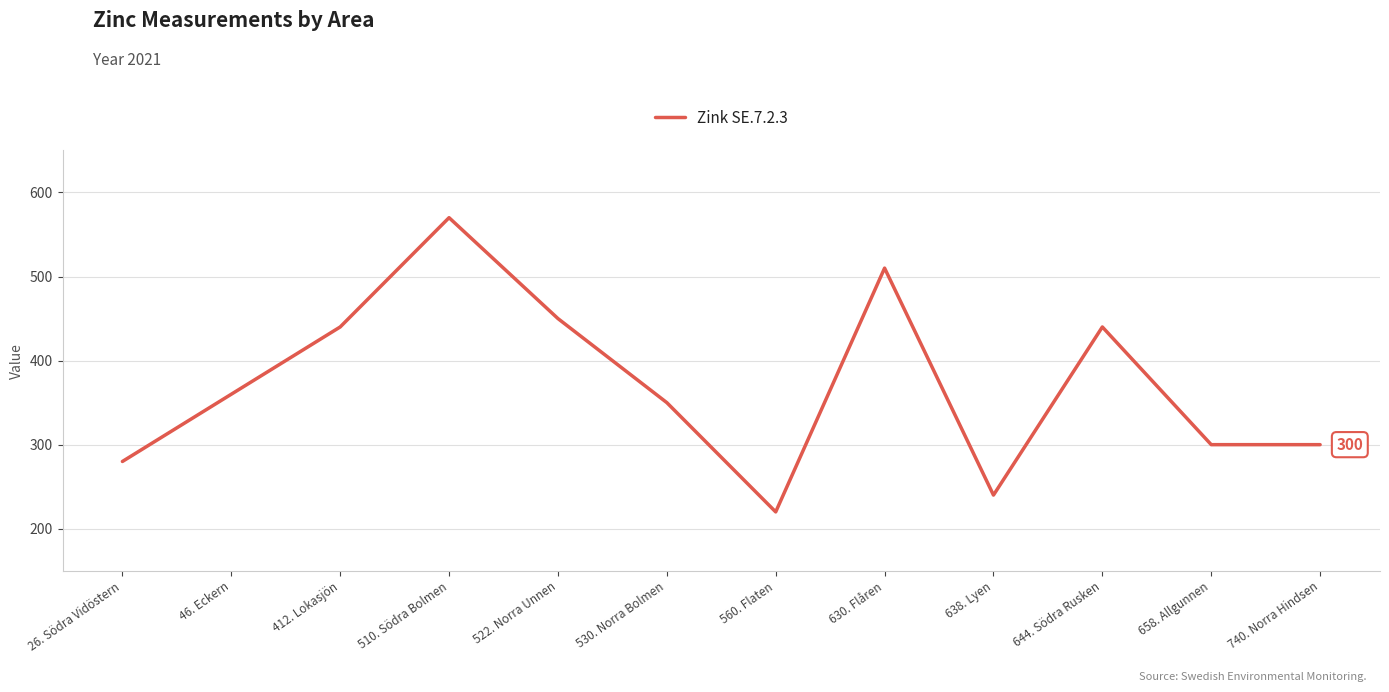

Where is the data nearest to the value 395?

46. Eckern